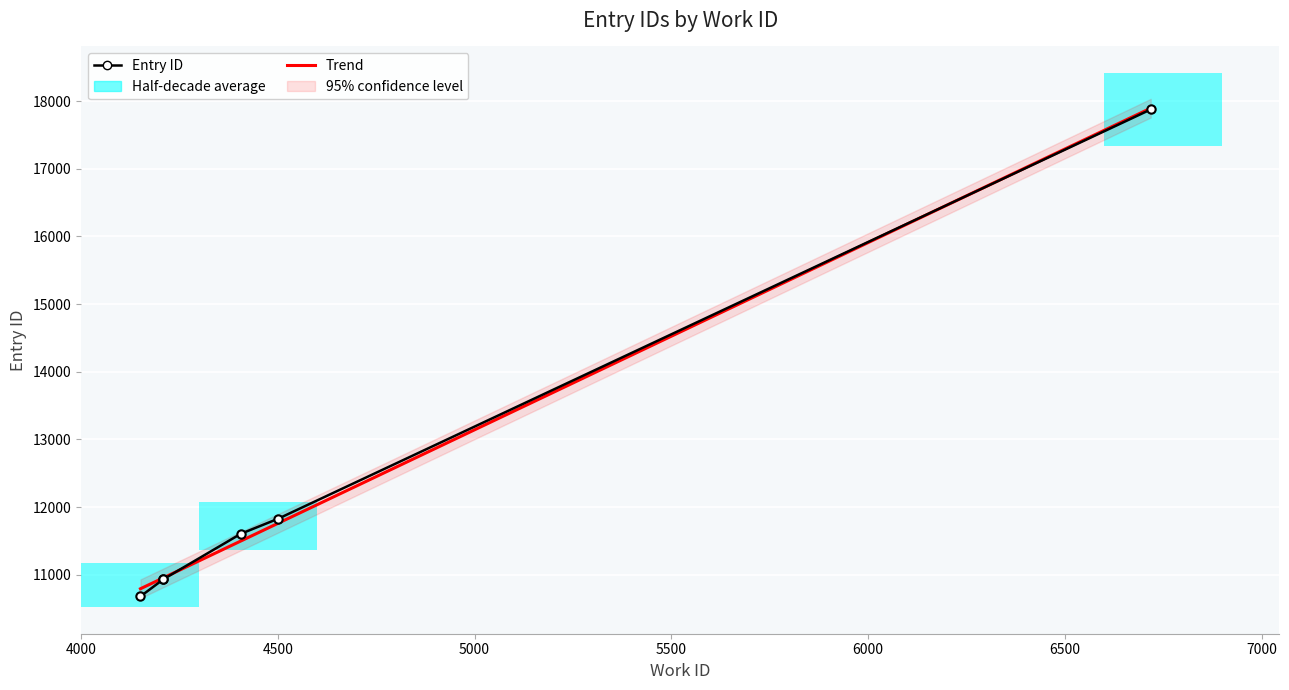

Are the bars grouped side by side (vs. stacked)?

No